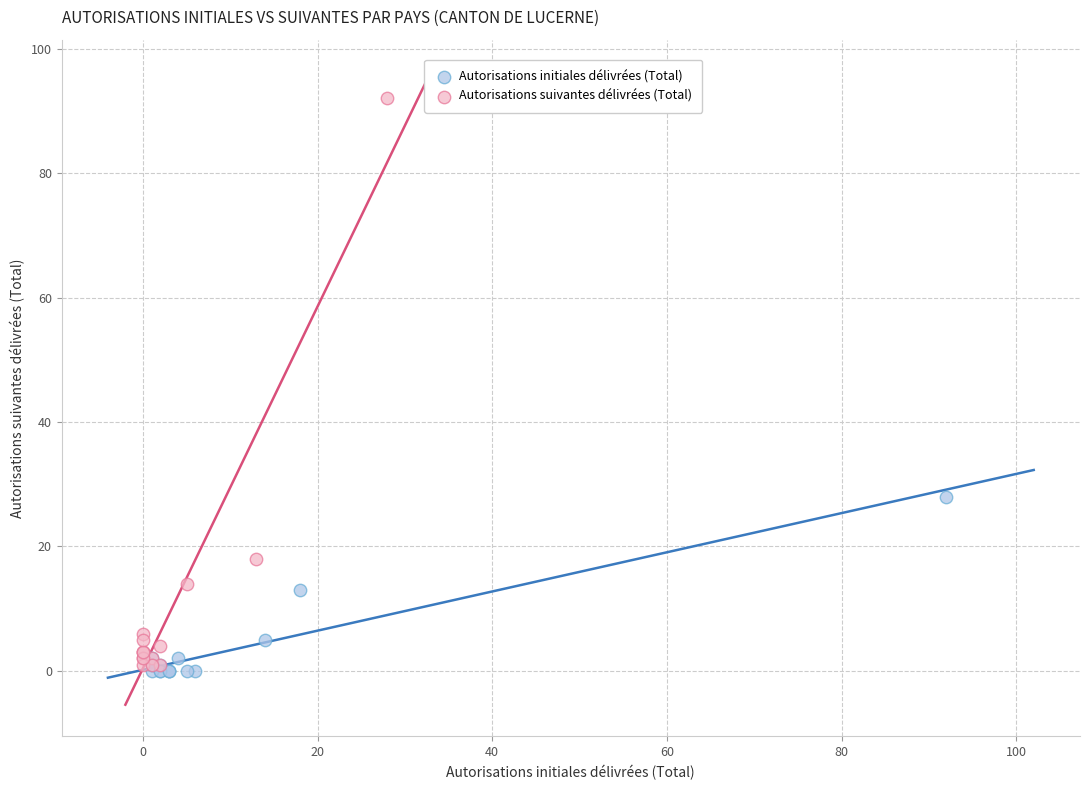

Which series has the largest Y range (max minus min)?

Autorisations suivantes délivrées (Total)